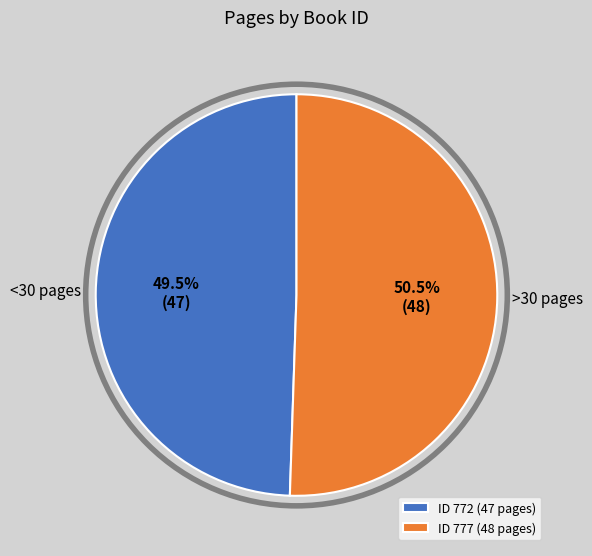

How many segments does this pie chart have?

2